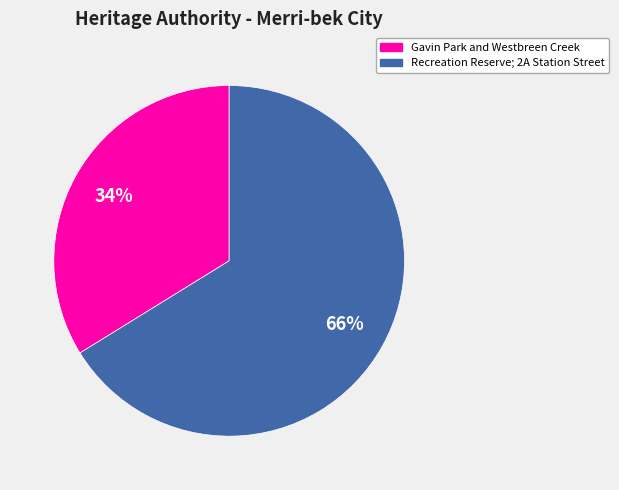

Is the sum of Gavin Park and Westbreen Creek and Recreation Reserve; 2A Station Street greater than half?

Yes